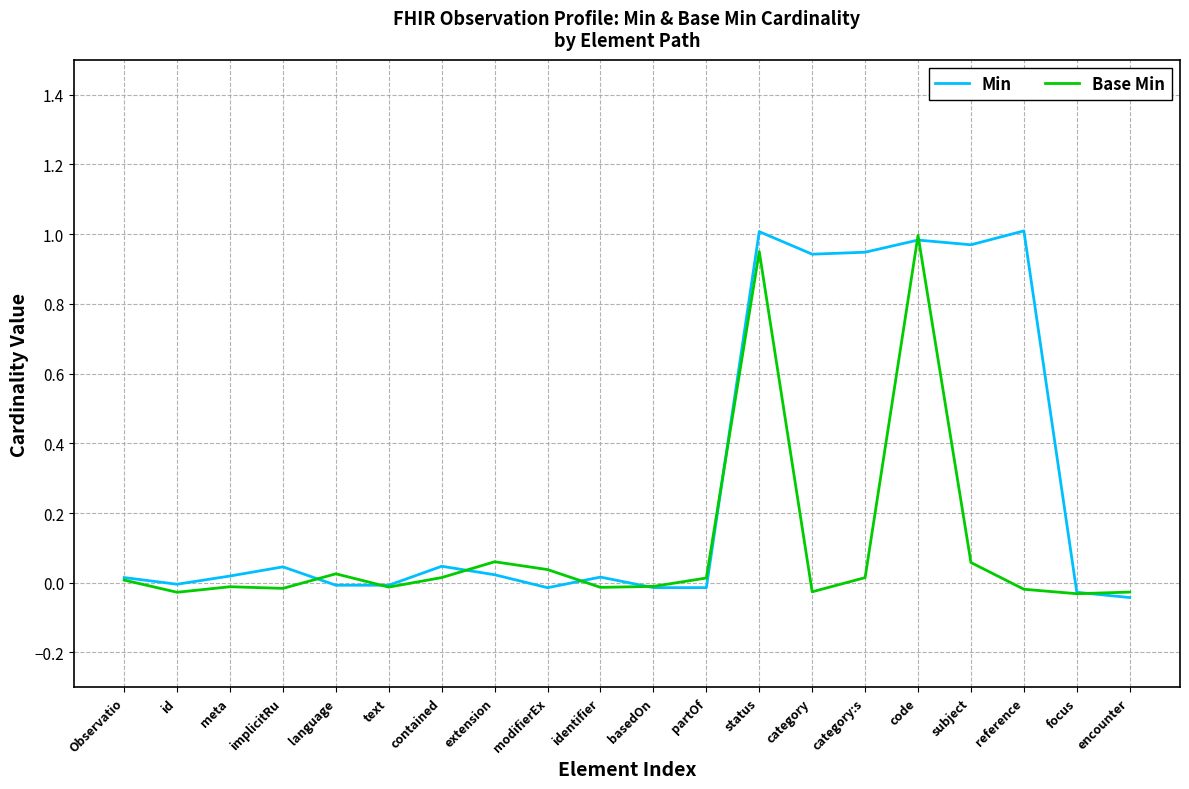

The Min series shows 0.6 at code. True or false?

False